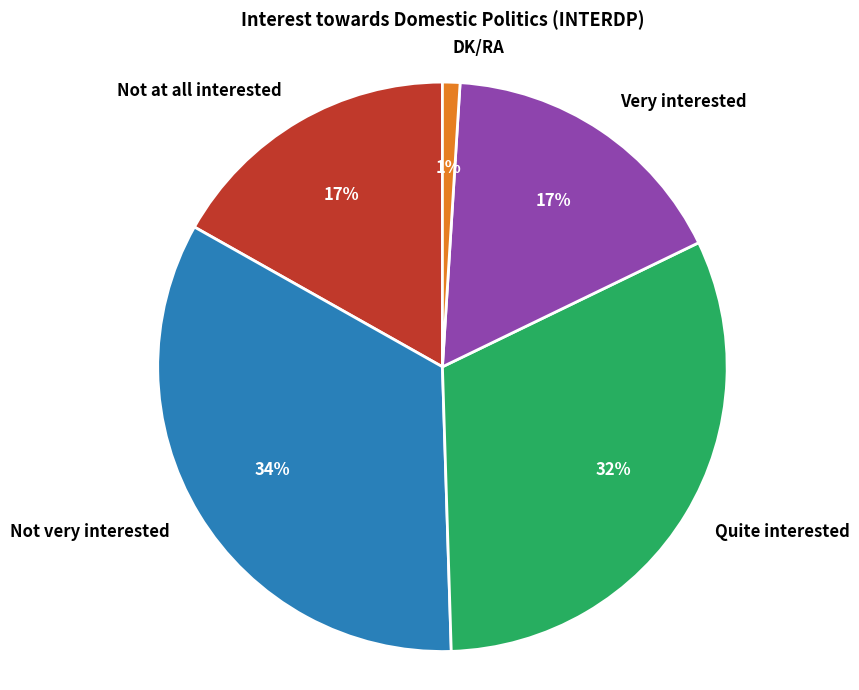

To the nearest percent, what portion does Very interested represent?

17%